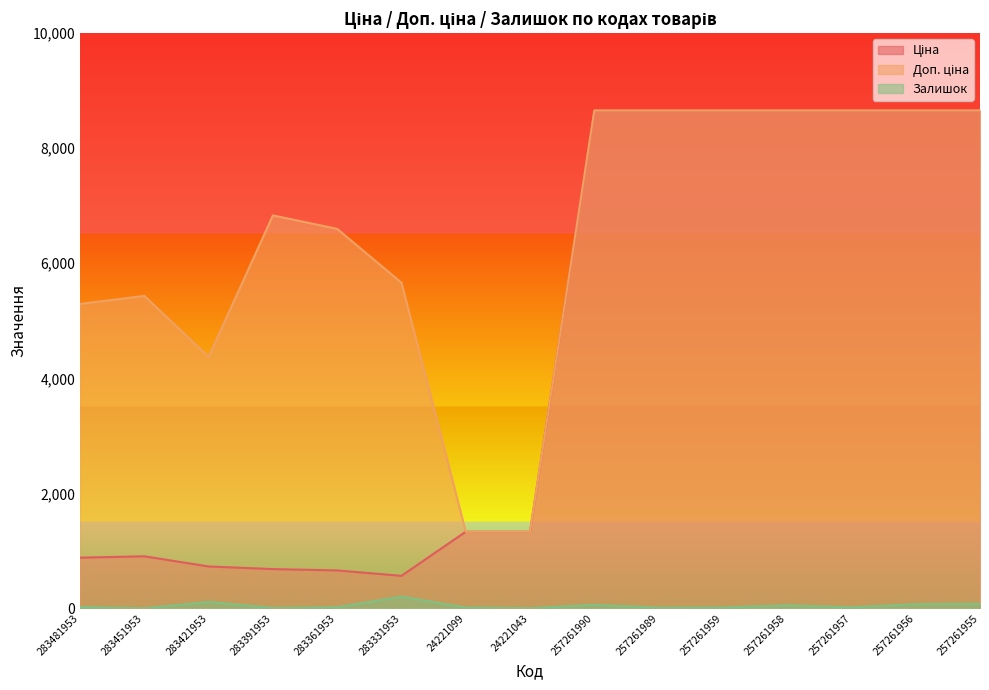

Which has a higher value, 283481953 or 283331953?

283481953